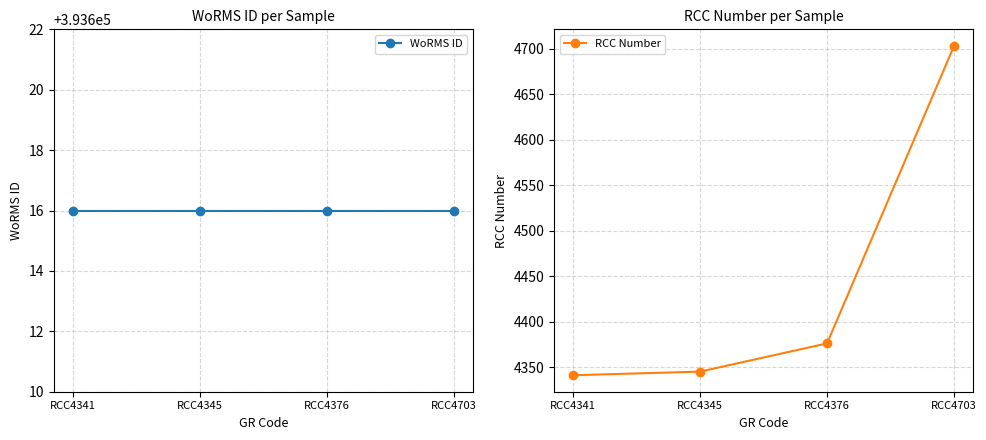

Between RCC4341 and RCC4345, which is larger?

RCC4341